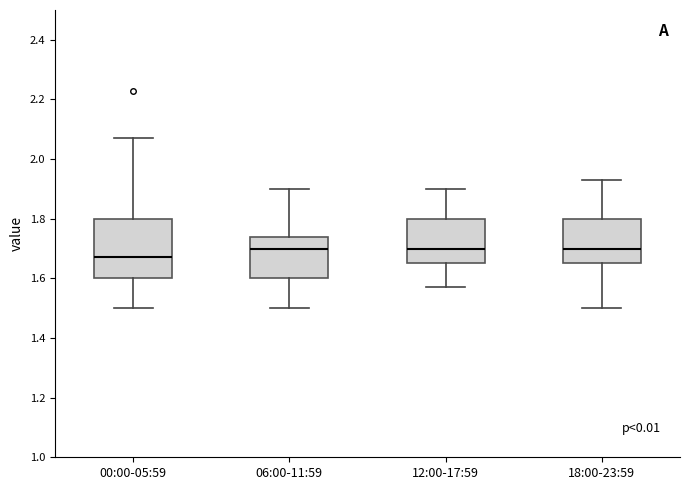

Reading left to right, read every box against the y-axis: the position of its median line, the range the box covers, and the ends of its whiskers. The values are not printed on the chart, so give them approximately, as read against the axis.

00:00-05:59: median 1.68, box 1.60 to 1.80, whiskers 1.50 to 2.08
06:00-11:59: median 1.70, box 1.60 to 1.74, whiskers 1.50 to 1.90
12:00-17:59: median 1.70, box 1.66 to 1.80, whiskers 1.58 to 1.90
18:00-23:59: median 1.70, box 1.66 to 1.80, whiskers 1.50 to 1.94